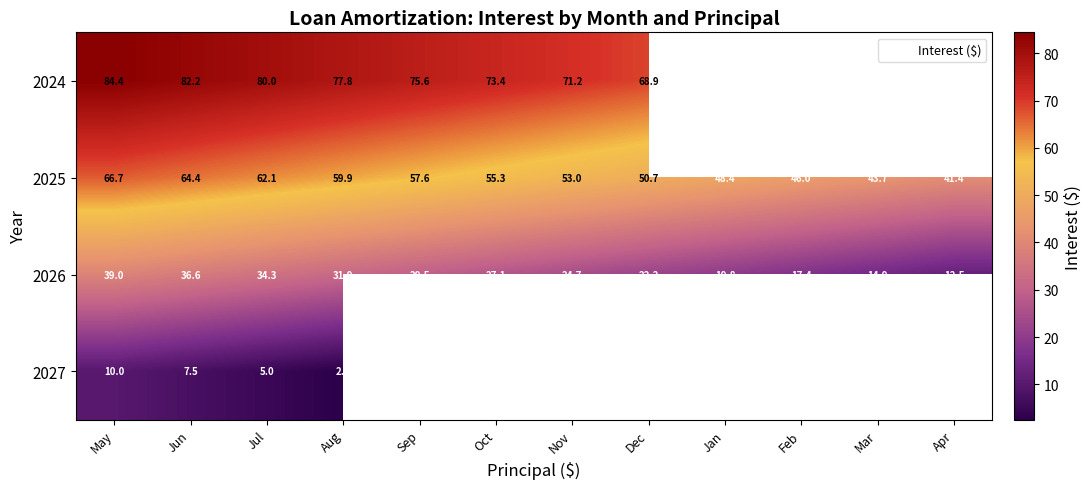

Which series has the largest range (max minus min)?

2026